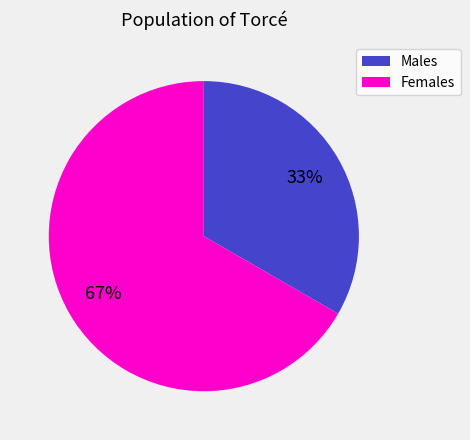

To the nearest percent, what percentage of the pie is Females?

67%